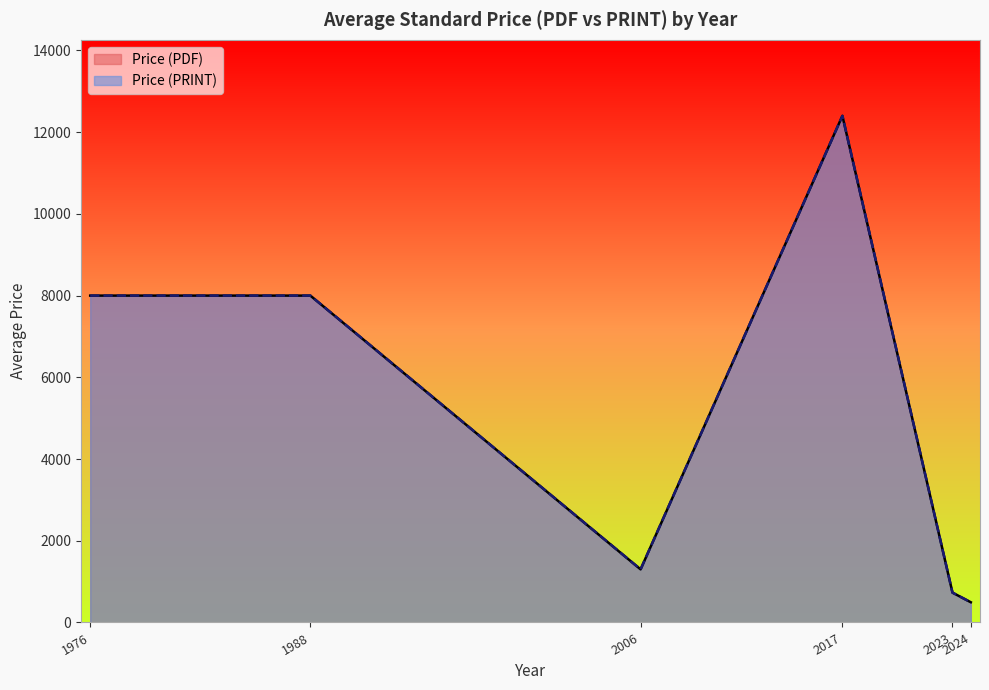

Rank the series at 20 from lowest to highest value.

Price (PDF), Price (PRINT)